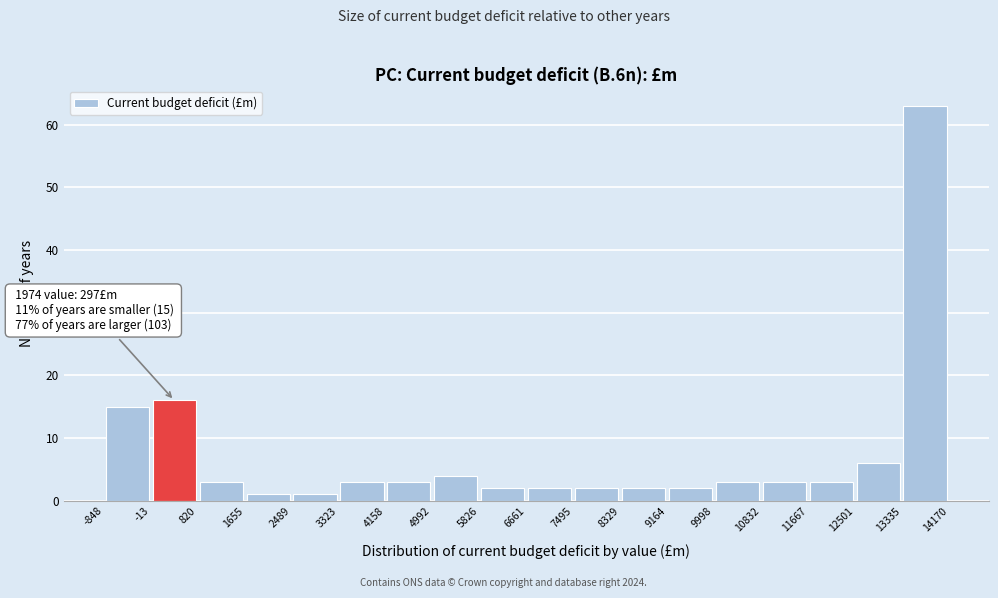

Over which range of the x-axis is the bar tallest?

13335 to 14170